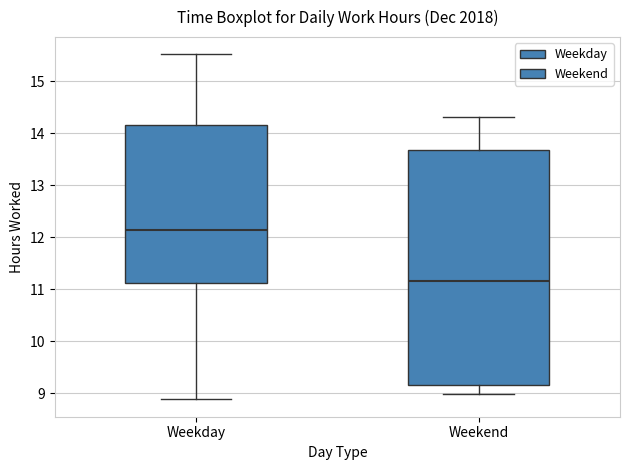

Reading left to right, transcribe this box plot: for each box, give where its median line is, the range the box spans, and where its two whiskers end, as read against the y-axis. The values are not printed on the chart, so give them approximately, as read against the axis.

Weekday: median 12.2, box 11.1 to 14.2, whiskers 8.9 to 15.5
Weekend: median 11.2, box 9.2 to 13.7, whiskers 9.0 to 14.3